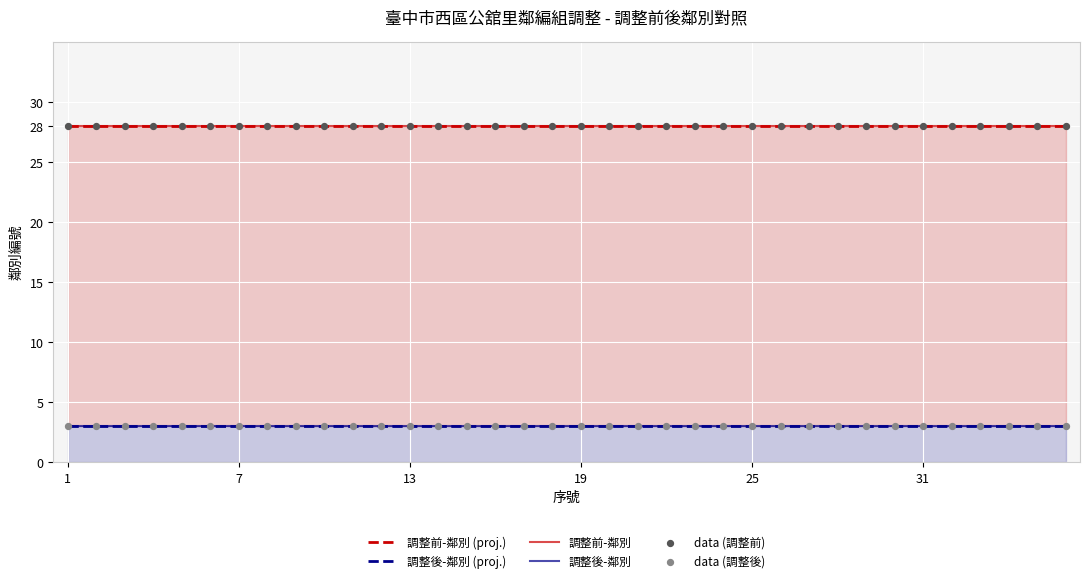

What are all the series names shown in the legend?

調整前-鄰別 (proj.), 調整後-鄰別 (proj.), 調整前-鄰別, 調整後-鄰別, data (調整前), data (調整後)